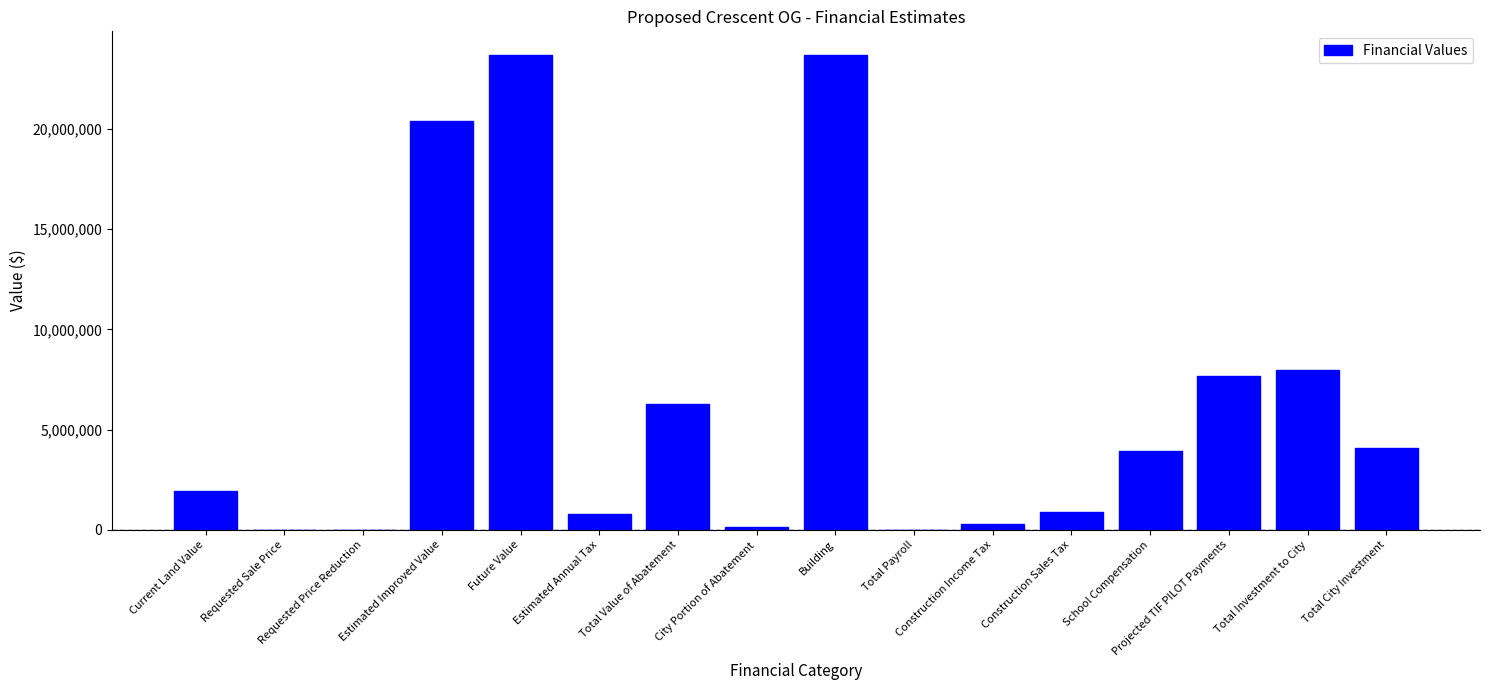

The value at Construction Sales Tax is 888141.3. True or false?

True